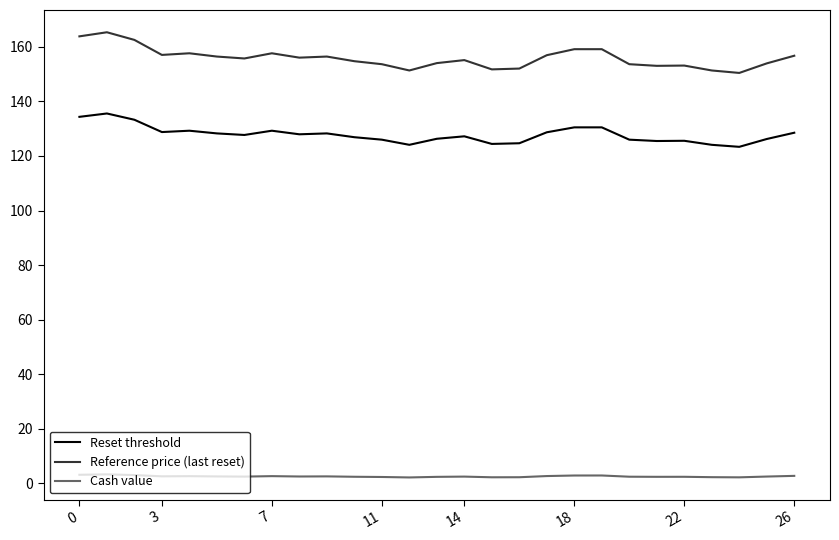

List the series in order of their overall mean, lowest first.

Cash value, Reset threshold, Reference price (last reset)